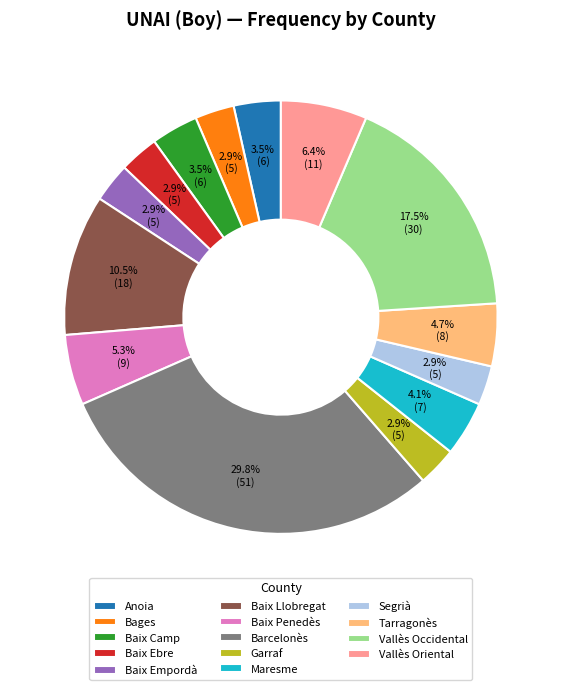

What portion of the pie excludes Baix Ebre?

97.1%